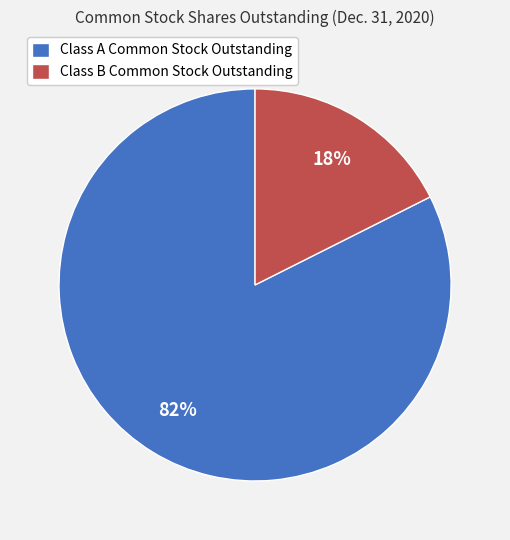

To the nearest percent, what is the combined percentage of Class A Common Stock Outstanding and Class B Common Stock Outstanding?

100%